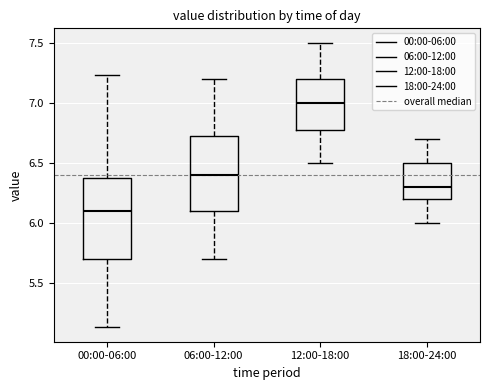

Reading left to right, read every box against the y-axis: the position of its median line, the range the box covers, and the ends of its whiskers. The values are not printed on the chart, so give them approximately, as read against the axis.

00:00-06:00: median 6.10, box 5.70 to 6.40, whiskers 5.15 to 7.25
06:00-12:00: median 6.40, box 6.10 to 6.75, whiskers 5.70 to 7.20
12:00-18:00: median 7.00, box 6.80 to 7.20, whiskers 6.50 to 7.50
18:00-24:00: median 6.30, box 6.20 to 6.50, whiskers 6.00 to 6.70